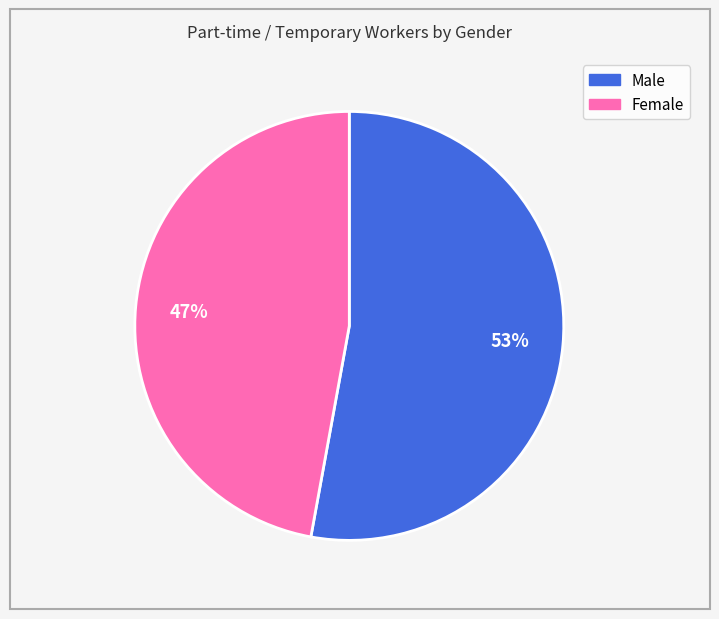

Between Female and Male, which is larger?

Male